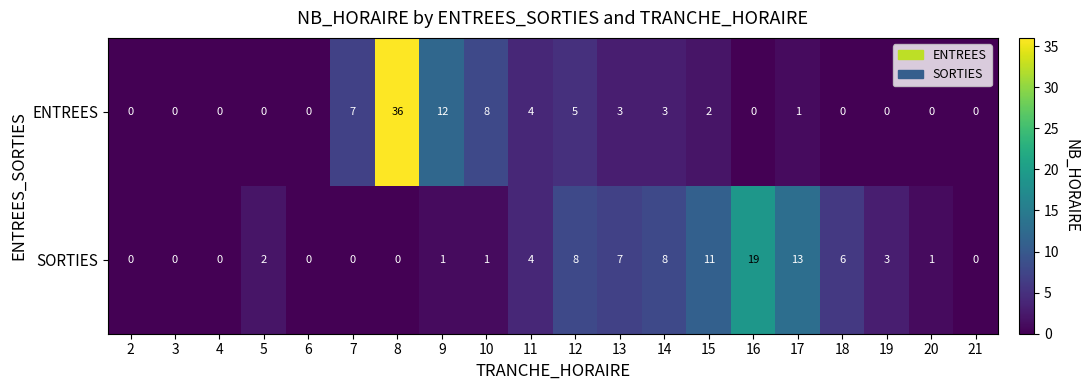

True or false: SORTIES has a value of 10 at 12.

False